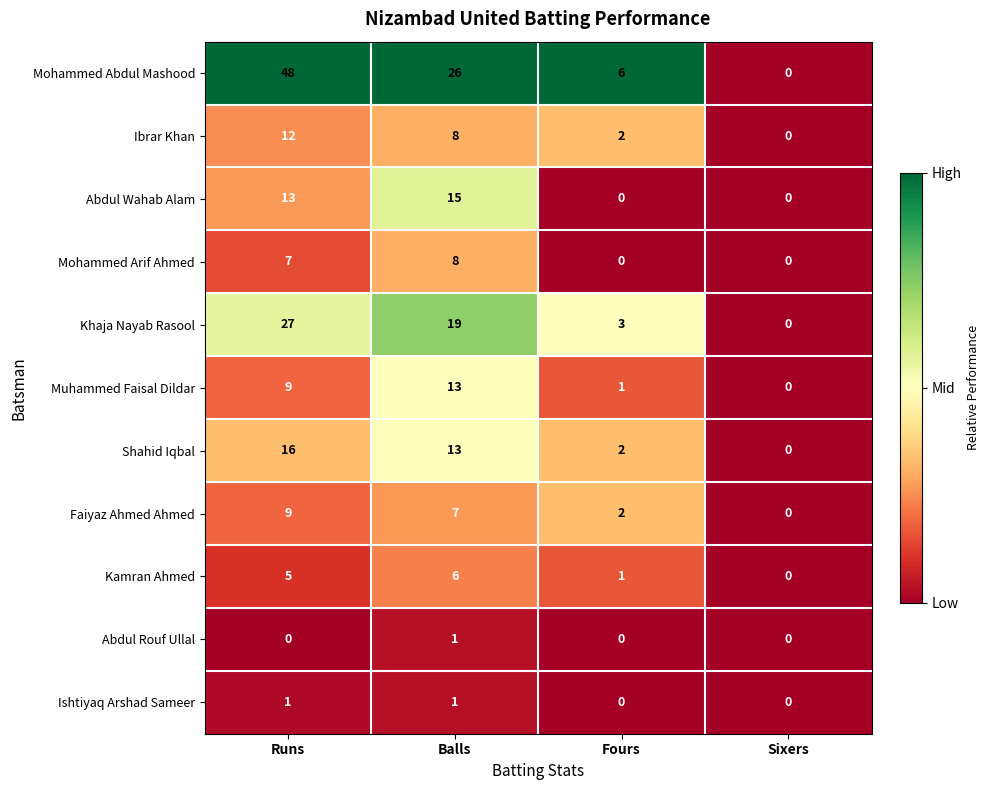

True or false: Mohammed Abdul Mashood has a value of 82 at Runs.

False